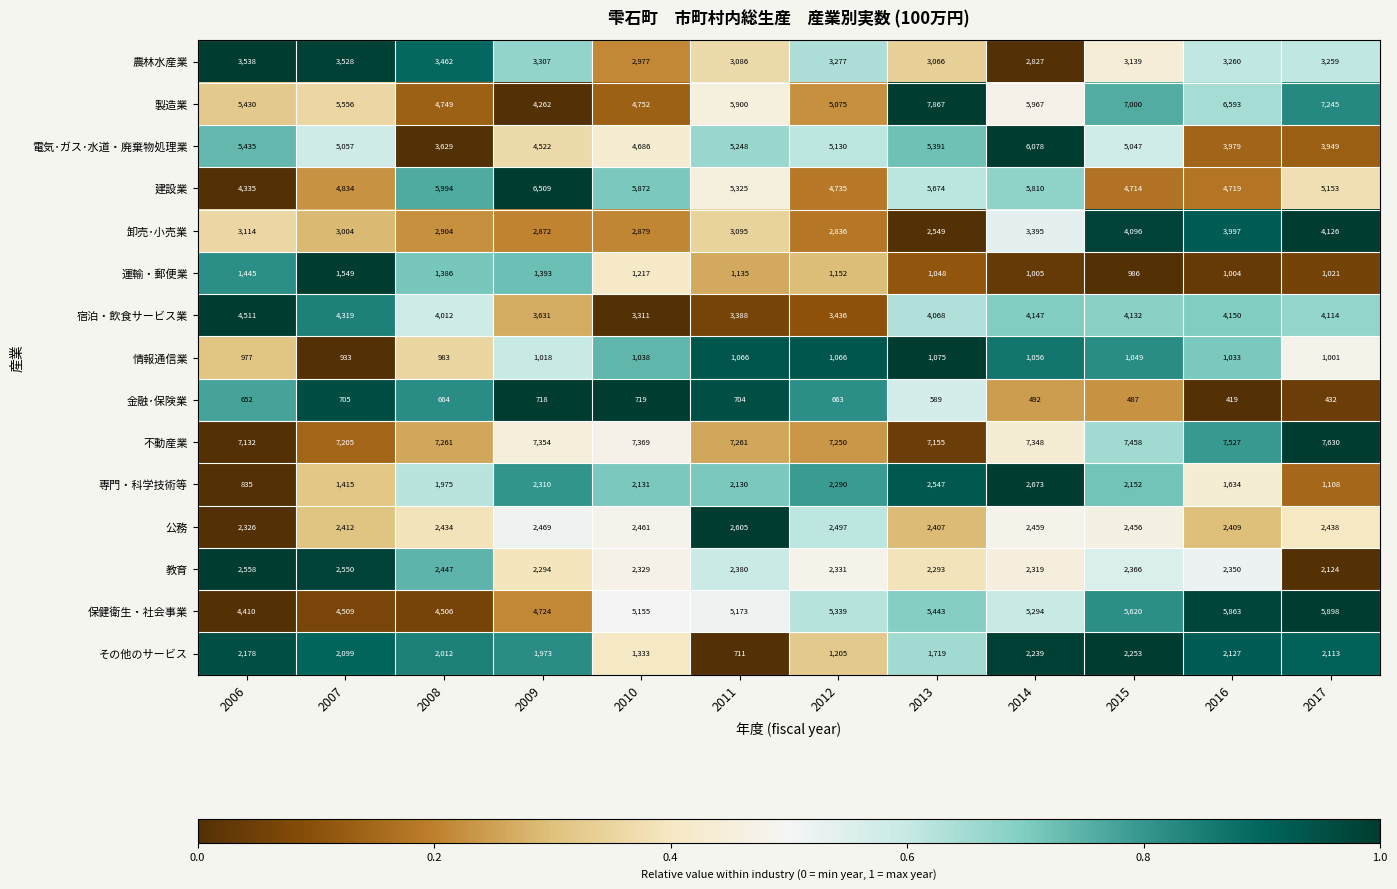

What is the sum of the 不動産業 values at 2015 and 2006?

14590